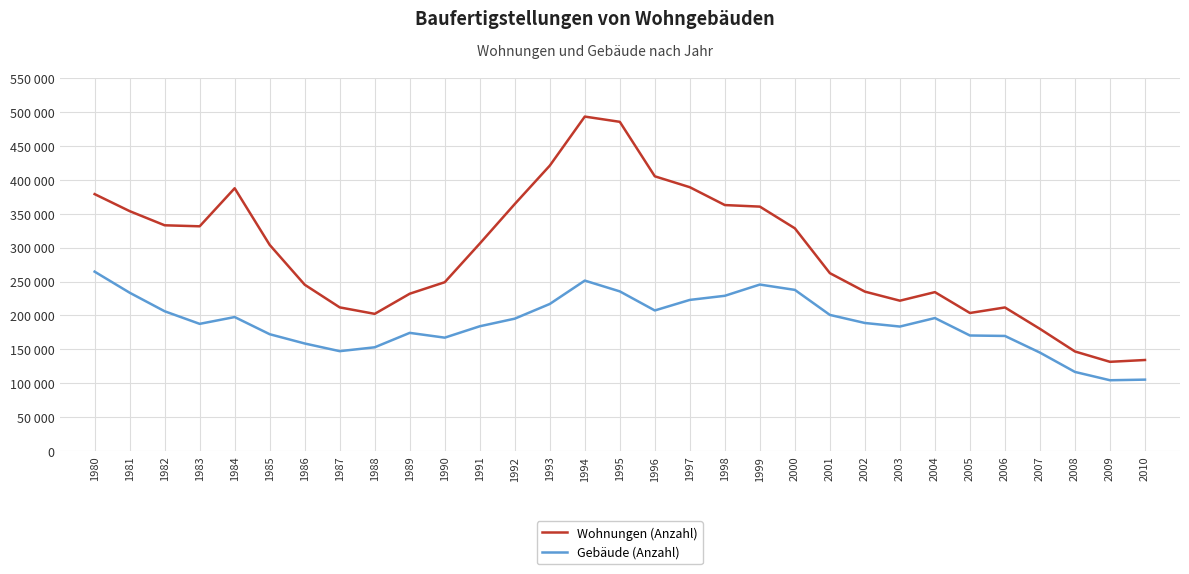

Does the chart display data point markers on the line(s)?

No